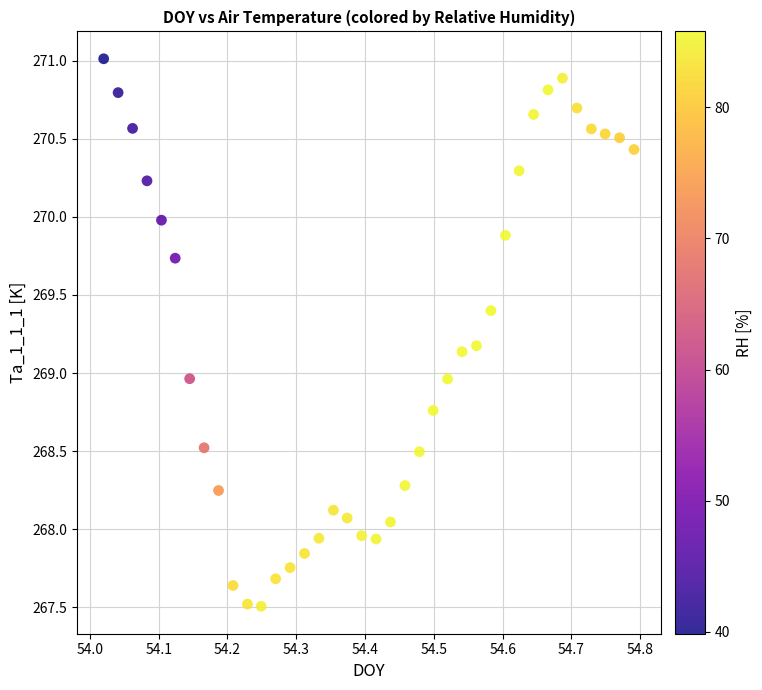

What is the range of Y values (max minus min)?

3.5